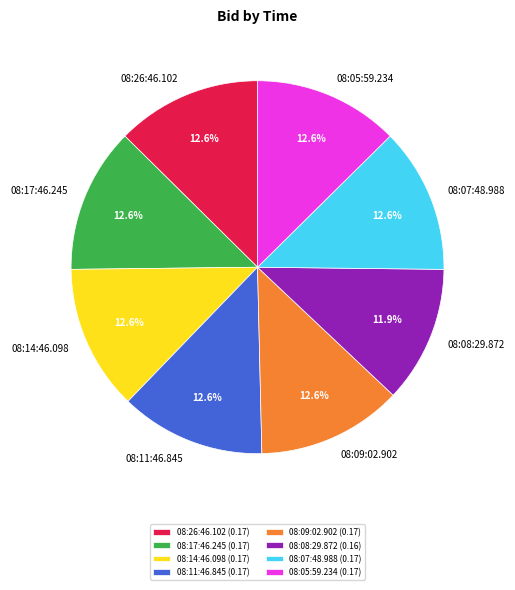

How many slices are in this pie chart?

8